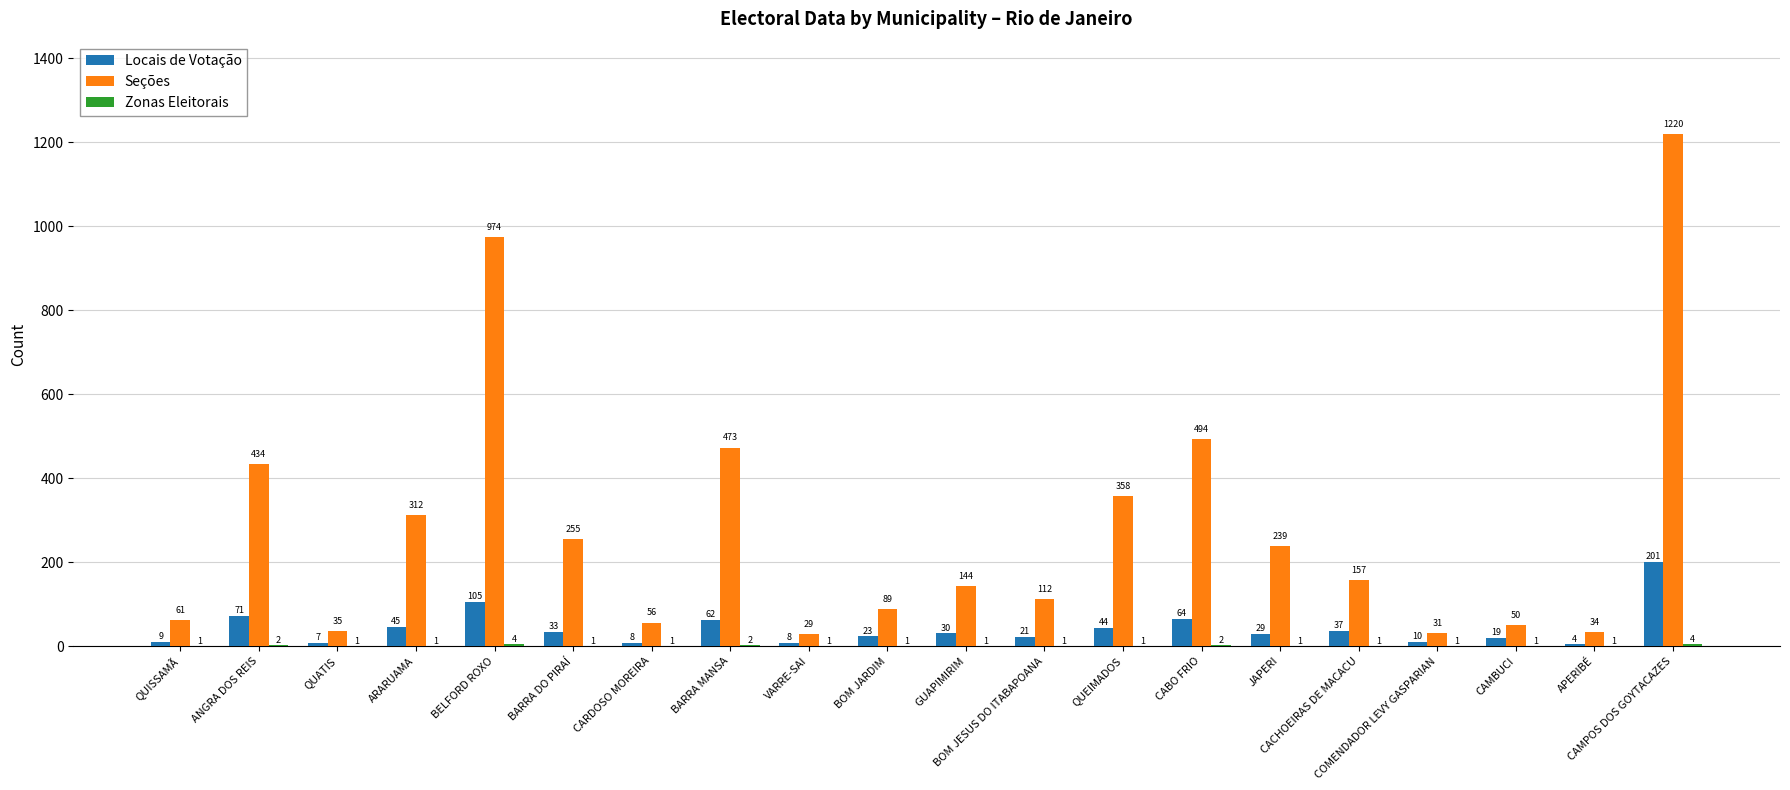

What is the approximate value of Locais de Votação at COMENDADOR LEVY GASPARIAN, to the nearest 10?

10